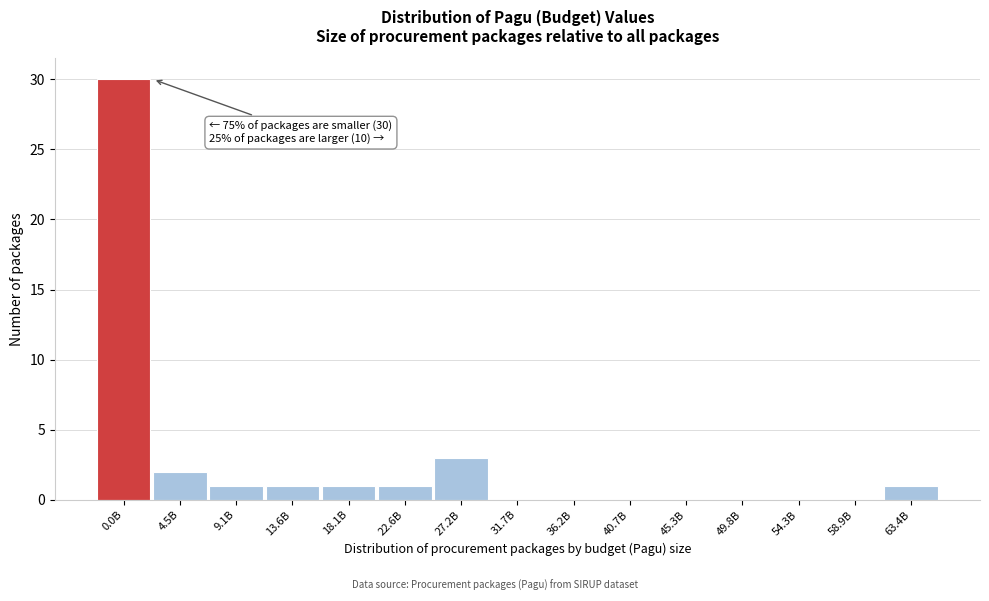

Reading left to right, what are all the values shown in this chart?

0.0B=30	4.5B=2	9.1B=1	13.6B=1	18.1B=1	22.6B=1	27.2B=3	31.7B=0	36.2B=0	40.7B=0	45.3B=0	49.8B=0	54.3B=0	58.9B=0	63.4B=1